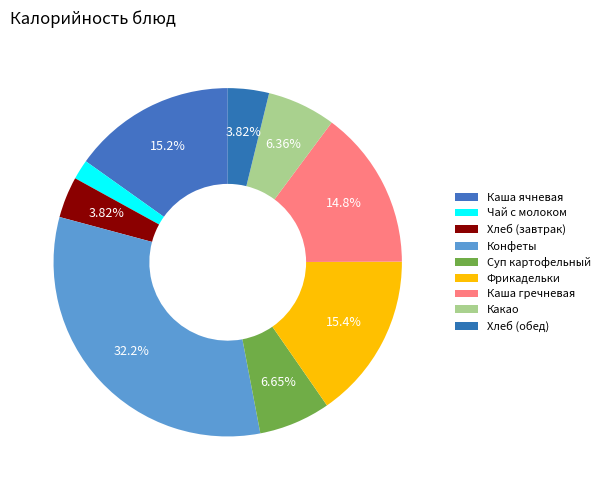

Which category has the biggest portion of the pie?

Конфеты